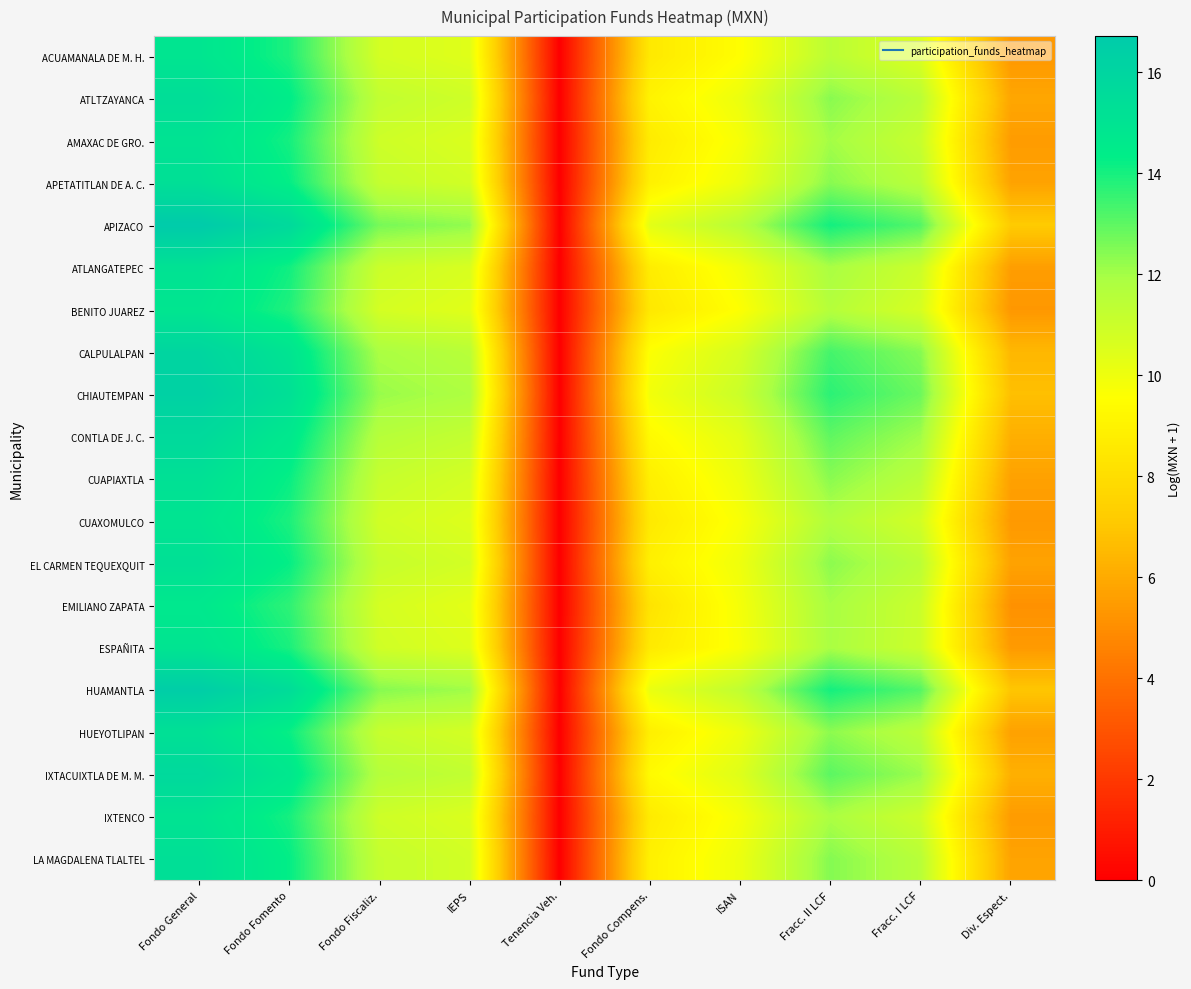

Reading left to right, list all the values displayed in this chart.

ACUAMANALA DE M. H.: Fondo General=14.9	Fondo Fomento=13.9	Fondo Fiscaliz.=10.8	IEPS=10.4	Tenencia Veh.=0.0	Fondo Compens.=8.5	ISAN=9.5	Fracc. II LCF=11.4	Fracc. I LCF=10.5	Div. Espect.=5.4
ATLTZAYANCA: Fondo General=15.4	Fondo Fomento=14.4	Fondo Fiscaliz.=11.3	IEPS=10.9	Tenencia Veh.=0.0	Fondo Compens.=9.0	ISAN=10.1	Fracc. II LCF=12.4	Fracc. I LCF=11.5	Div. Espect.=5.9
AMAXAC DE GRO.: Fondo General=15.0	Fondo Fomento=14.0	Fondo Fiscaliz.=10.9	IEPS=10.6	Tenencia Veh.=0.0	Fondo Compens.=8.7	ISAN=9.8	Fracc. II LCF=12.0	Fracc. I LCF=11.1	Div. Espect.=5.5
APETATITLAN DE A. C.: Fondo General=15.3	Fondo Fomento=14.3	Fondo Fiscaliz.=11.2	IEPS=10.8	Tenencia Veh.=0.0	Fondo Compens.=8.9	ISAN=10.1	Fracc. II LCF=12.4	Fracc. I LCF=11.5	Div. Espect.=5.7
APIZACO: Fondo General=16.7	Fondo Fomento=15.7	Fondo Fiscaliz.=12.6	IEPS=12.3	Tenencia Veh.=0.0	Fondo Compens.=10.3	ISAN=11.5	Fracc. II LCF=14.0	Fracc. I LCF=13.1	Div. Espect.=7.2
ATLANGATEPEC: Fondo General=15.1	Fondo Fomento=14.1	Fondo Fiscaliz.=11.0	IEPS=10.6	Tenencia Veh.=0.0	Fondo Compens.=8.7	ISAN=9.9	Fracc. II LCF=11.9	Fracc. I LCF=11.0	Div. Espect.=5.6
BENITO JUAREZ: Fondo General=14.9	Fondo Fomento=13.9	Fondo Fiscaliz.=10.7	IEPS=10.4	Tenencia Veh.=0.0	Fondo Compens.=8.5	ISAN=9.6	Fracc. II LCF=11.6	Fracc. I LCF=10.7	Div. Espect.=5.3
CALPULALPAN: Fondo General=16.0	Fondo Fomento=15.0	Fondo Fiscaliz.=11.9	IEPS=11.5	Tenencia Veh.=0.0	Fondo Compens.=9.6	ISAN=10.7	Fracc. II LCF=13.3	Fracc. I LCF=12.4	Div. Espect.=6.5
CHIAUTEMPAN: Fondo General=16.3	Fondo Fomento=15.3	Fondo Fiscaliz.=12.2	IEPS=11.8	Tenencia Veh.=0.0	Fondo Compens.=9.9	ISAN=11.0	Fracc. II LCF=13.7	Fracc. I LCF=12.8	Div. Espect.=6.7
CONTLA DE J. C.: Fondo General=15.7	Fondo Fomento=14.7	Fondo Fiscaliz.=11.6	IEPS=11.2	Tenencia Veh.=0.0	Fondo Compens.=9.3	ISAN=10.4	Fracc. II LCF=13.0	Fracc. I LCF=12.0	Div. Espect.=6.2
CUAPIAXTLA: Fondo General=15.2	Fondo Fomento=14.2	Fondo Fiscaliz.=11.1	IEPS=10.8	Tenencia Veh.=0.0	Fondo Compens.=8.8	ISAN=10.0	Fracc. II LCF=12.4	Fracc. I LCF=11.5	Div. Espect.=5.7
CUAXOMULCO: Fondo General=14.9	Fondo Fomento=13.9	Fondo Fiscaliz.=10.9	IEPS=10.5	Tenencia Veh.=0.0	Fondo Compens.=8.6	ISAN=9.7	Fracc. II LCF=11.7	Fracc. I LCF=10.8	Div. Espect.=5.4
EL CARMEN TEQUEXQUIT: Fondo General=15.3	Fondo Fomento=14.2	Fondo Fiscaliz.=11.1	IEPS=10.8	Tenencia Veh.=0.0	Fondo Compens.=8.9	ISAN=10.0	Fracc. II LCF=12.3	Fracc. I LCF=11.4	Div. Espect.=5.7
EMILIANO ZAPATA: Fondo General=14.7	Fondo Fomento=13.7	Fondo Fiscaliz.=10.7	IEPS=10.3	Tenencia Veh.=0.0	Fondo Compens.=8.3	ISAN=9.8	Fracc. II LCF=11.9	Fracc. I LCF=11.0	Div. Espect.=5.1
ESPAÑITA: Fondo General=15.0	Fondo Fomento=14.0	Fondo Fiscaliz.=10.9	IEPS=10.5	Tenencia Veh.=0.0	Fondo Compens.=8.6	ISAN=9.7	Fracc. II LCF=11.9	Fracc. I LCF=11.0	Div. Espect.=5.4
HUAMANTLA: Fondo General=16.5	Fondo Fomento=15.5	Fondo Fiscaliz.=12.4	IEPS=12.0	Tenencia Veh.=0.0	Fondo Compens.=10.1	ISAN=11.3	Fracc. II LCF=14.0	Fracc. I LCF=13.1	Div. Espect.=7.0
HUEYOTLIPAN: Fondo General=15.2	Fondo Fomento=14.2	Fondo Fiscaliz.=11.1	IEPS=10.8	Tenencia Veh.=0.0	Fondo Compens.=8.8	ISAN=10.0	Fracc. II LCF=12.3	Fracc. I LCF=11.4	Div. Espect.=5.7
IXTACUIXTLA DE M. M.: Fondo General=15.7	Fondo Fomento=14.7	Fondo Fiscaliz.=11.6	IEPS=11.3	Tenencia Veh.=0.0	Fondo Compens.=9.4	ISAN=10.4	Fracc. II LCF=13.0	Fracc. I LCF=12.1	Div. Espect.=6.2
IXTENCO: Fondo General=15.0	Fondo Fomento=14.0	Fondo Fiscaliz.=10.9	IEPS=10.6	Tenencia Veh.=0.0	Fondo Compens.=8.6	ISAN=9.8	Fracc. II LCF=11.9	Fracc. I LCF=11.0	Div. Espect.=5.5
LA MAGDALENA TLALTEL: Fondo General=15.3	Fondo Fomento=14.3	Fondo Fiscaliz.=11.2	IEPS=10.8	Tenencia Veh.=0.0	Fondo Compens.=8.9	ISAN=10.1	Fracc. II LCF=12.4	Fracc. I LCF=11.5	Div. Espect.=5.8